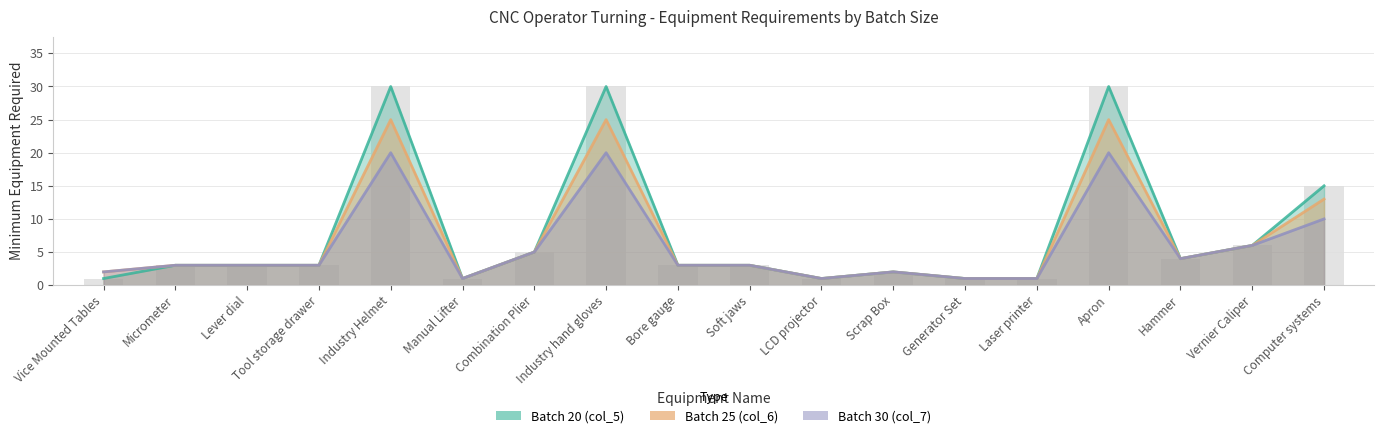

True or false: Batch 20 (col_5) has a value of 4 at Hammer.

True